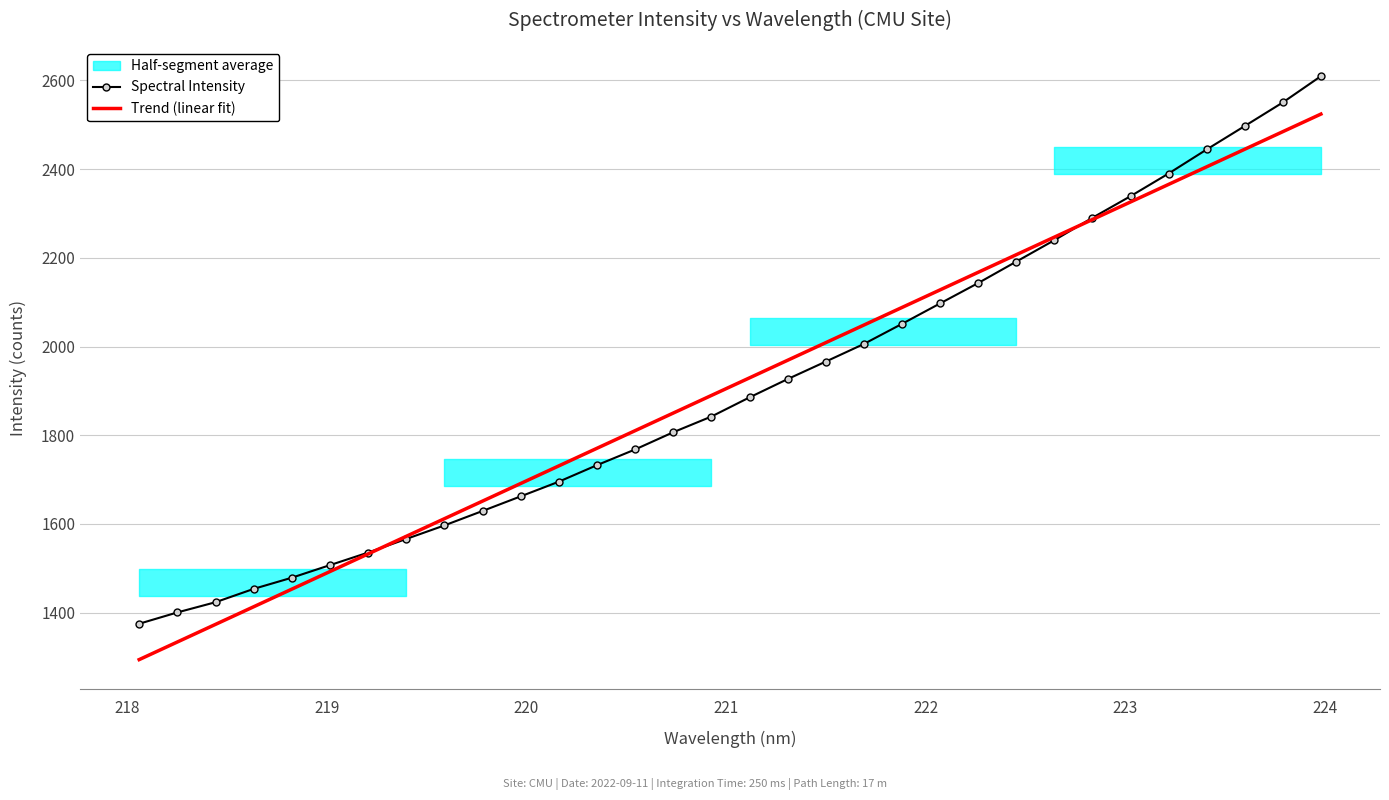

What is the highest value of the Spectral Intensity series?

2609.8